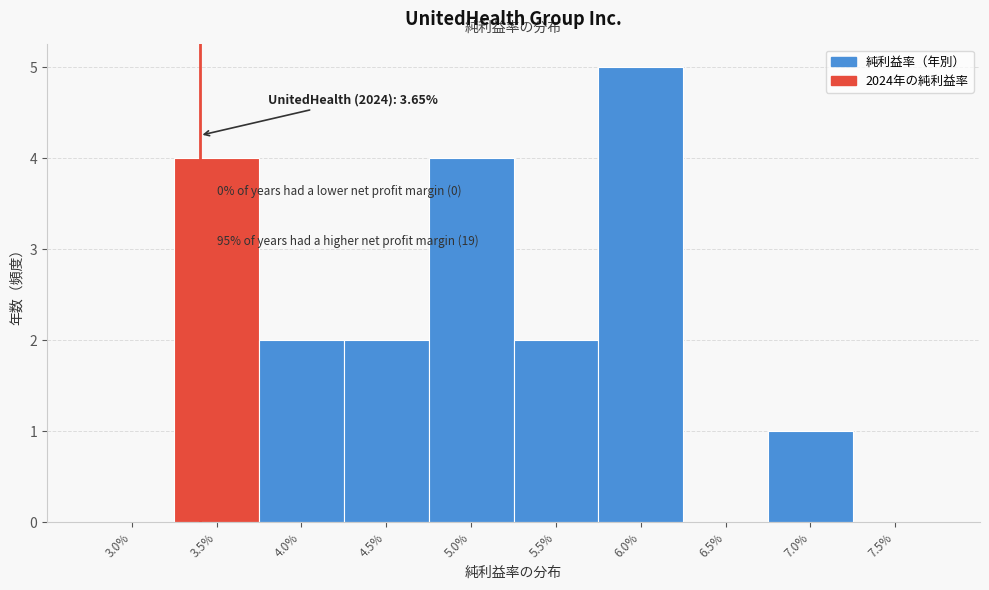

Reading right to left, transcribe all the data shown in this chart.

7.5%=0	7.0%=1	6.5%=0	6.0%=5	5.5%=2	5.0%=4	4.5%=2	4.0%=2	3.5%=4	3.0%=0